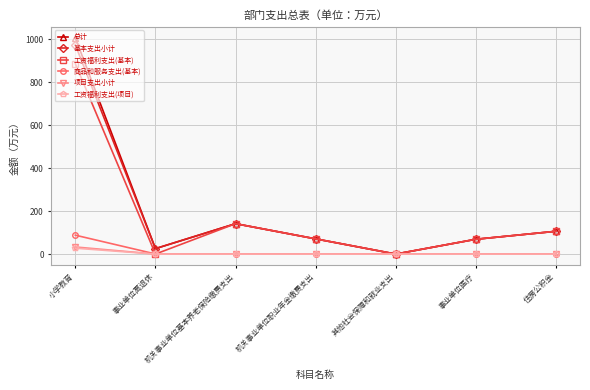

What is the highest value of the 总计 series?

1006.2